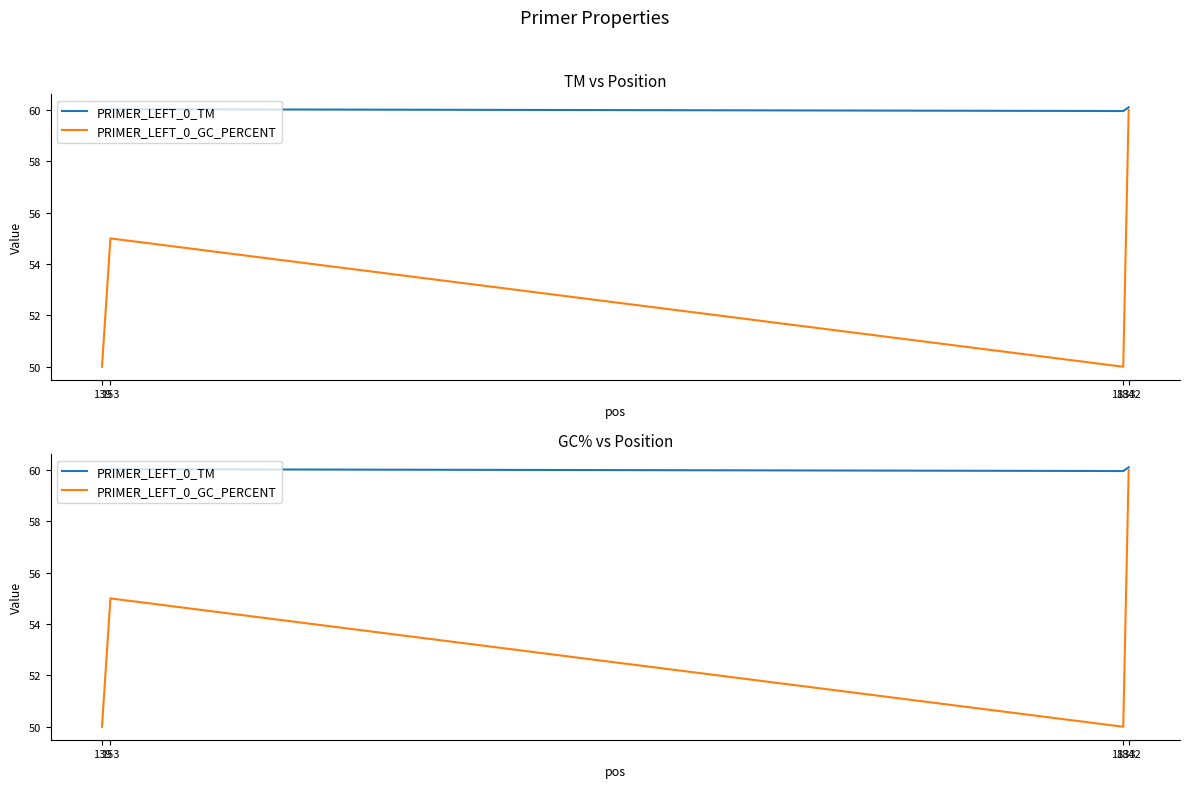

List the series in order of their overall mean, lowest first.

PRIMER_LEFT_0_GC_PERCENT, PRIMER_LEFT_0_TM